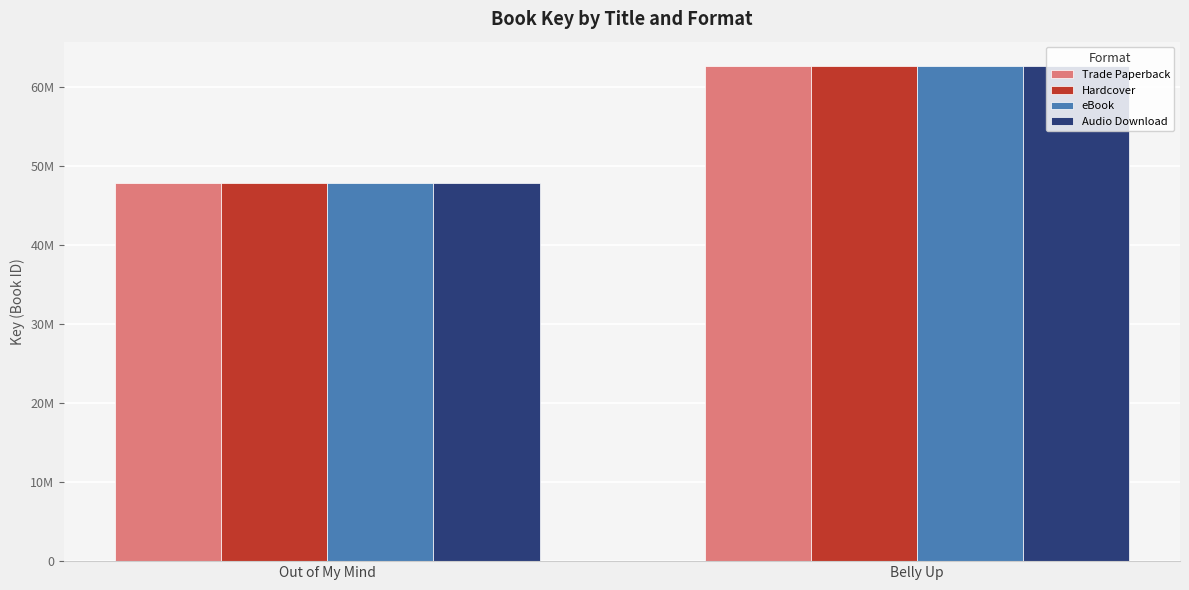

What is the average value of the eBook series?

55221236